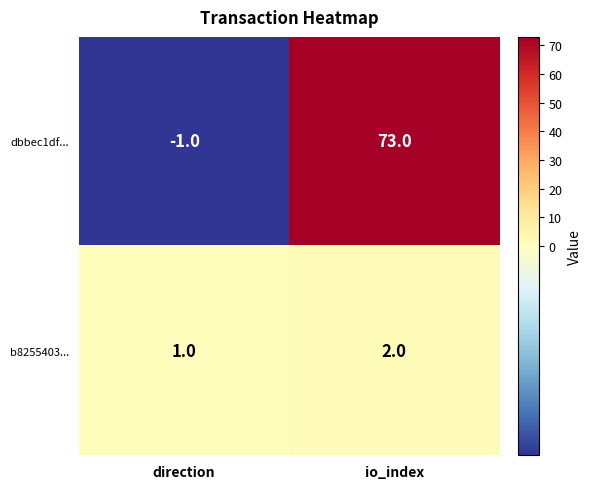

Rank the series by their average value, from highest to lowest.

dbbec1df..., b8255403...